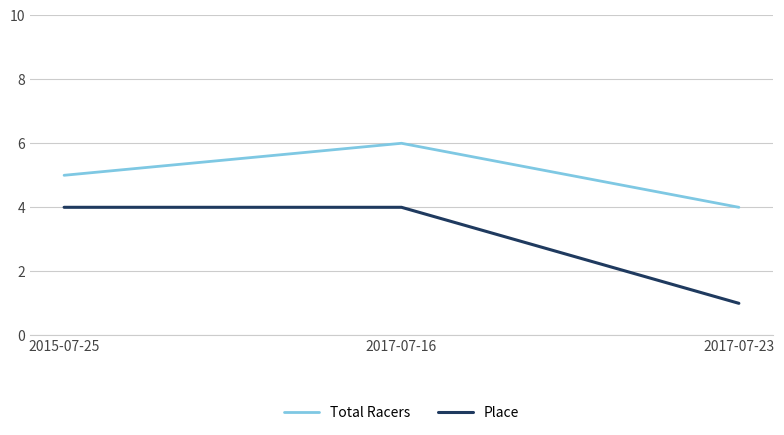

Is the value of Total Racers at 2017-07-23 greater than the value of Place at 2017-07-23?

Yes